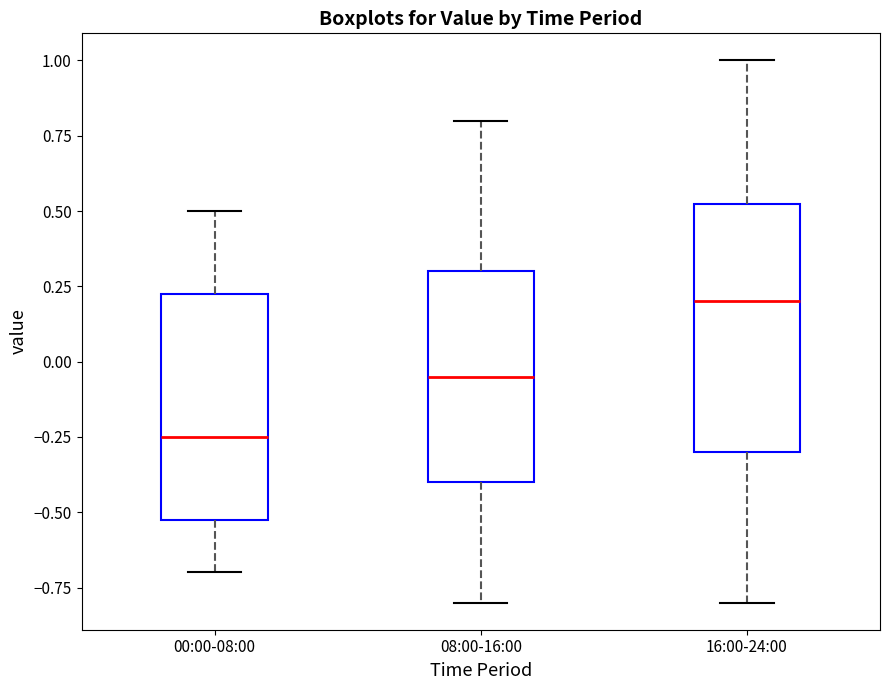

Reading left to right, read every box against the y-axis: the position of its median line, the range the box covers, and the ends of its whiskers. The values are not printed on the chart, so give them approximately, as read against the axis.

00:00-08:00: median -0.25, box -0.50 to 0.25, whiskers -0.70 to 0.50
08:00-16:00: median -0.05, box -0.40 to 0.30, whiskers -0.80 to 0.80
16:00-24:00: median 0.20, box -0.30 to 0.55, whiskers -0.80 to 1.00